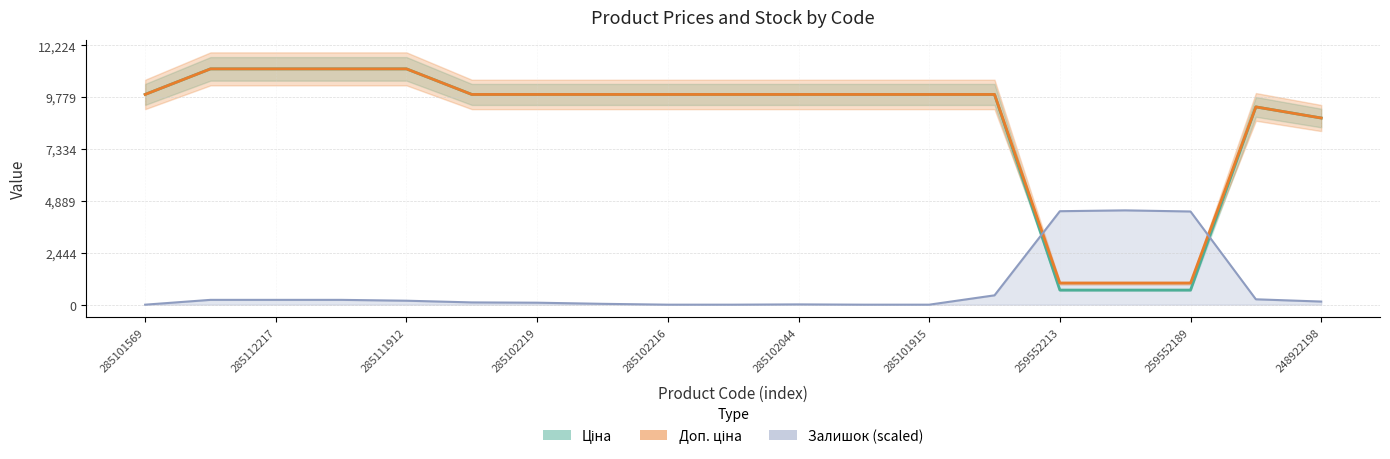

Is it true that Доп. ціна equals 7425.0 at 285111912?

False